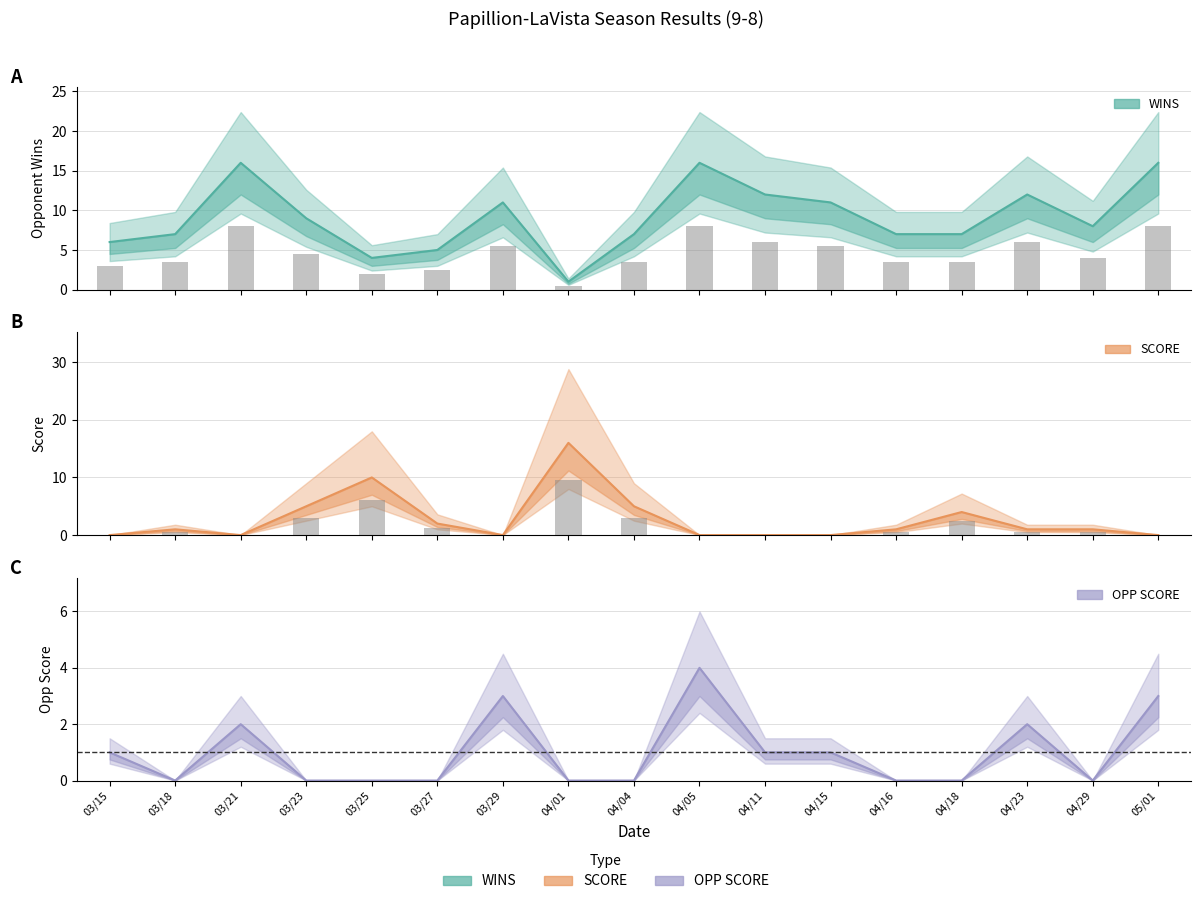

How many bars are there in total?

51